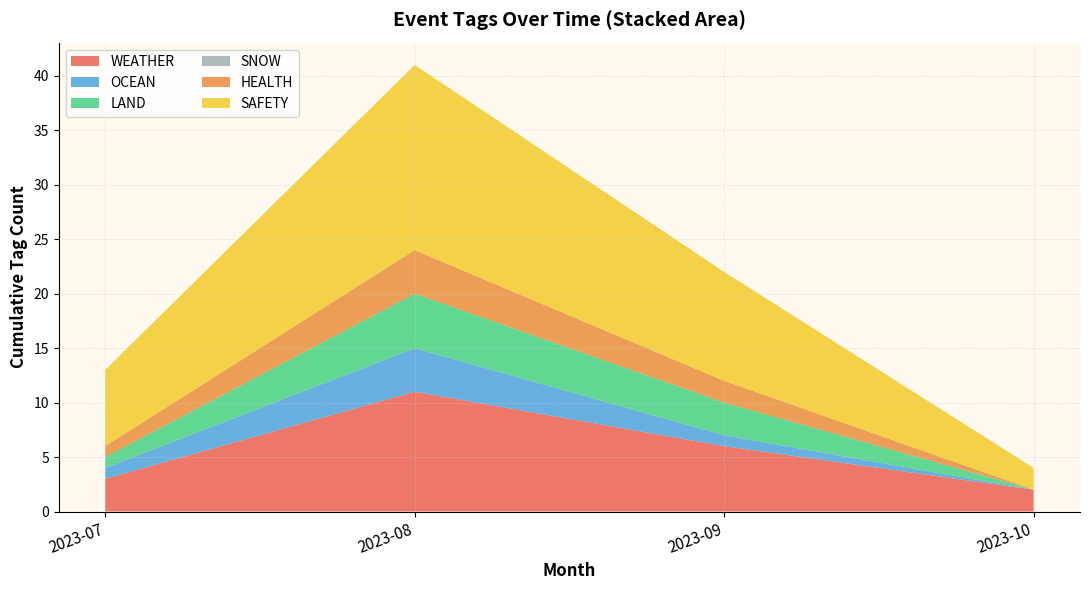

What is the maximum value for WEATHER?

11